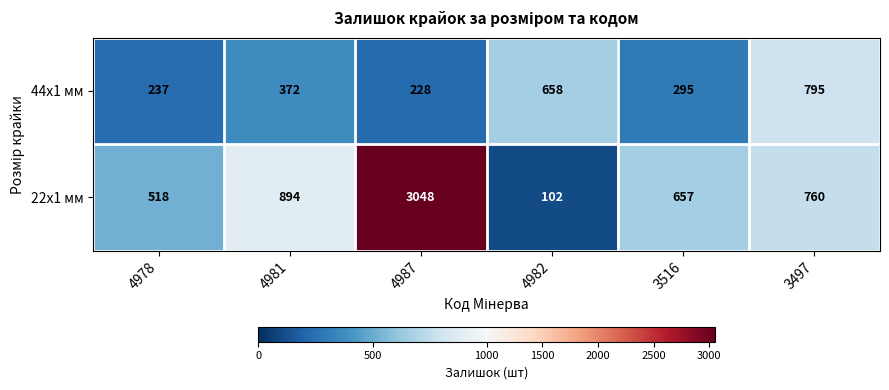

What is the sum of all 22x1 мм values?

5979